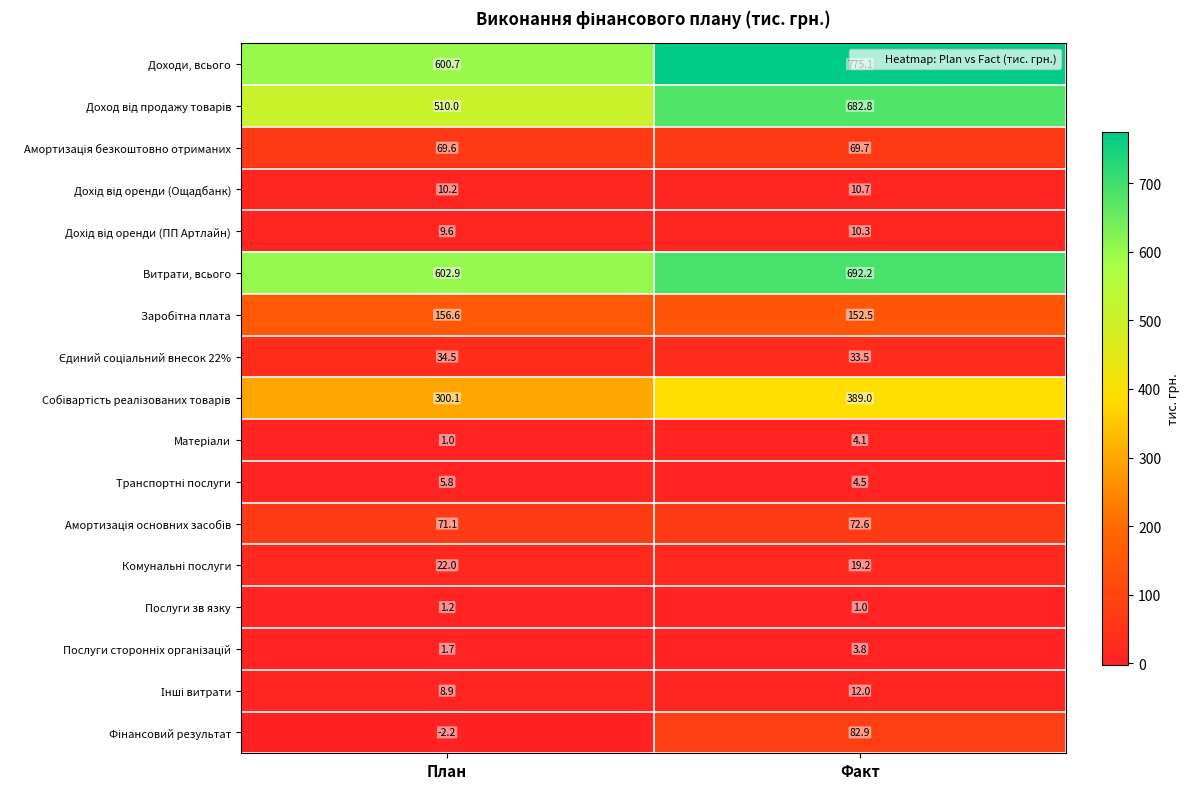

The value of Доходи, всього at Факт is 775.1. True or false?

True